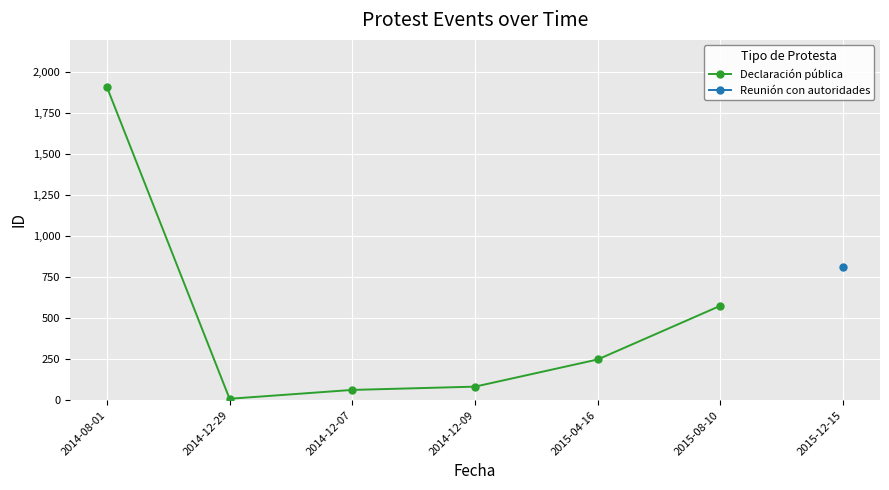

Approximately how many times larger is the value at 2014-12-09 compared to 2014-12-07?

1.3